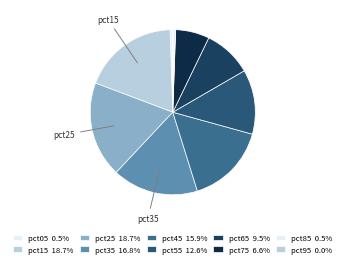

Is it true that pct35 is 23% of the pie?

False